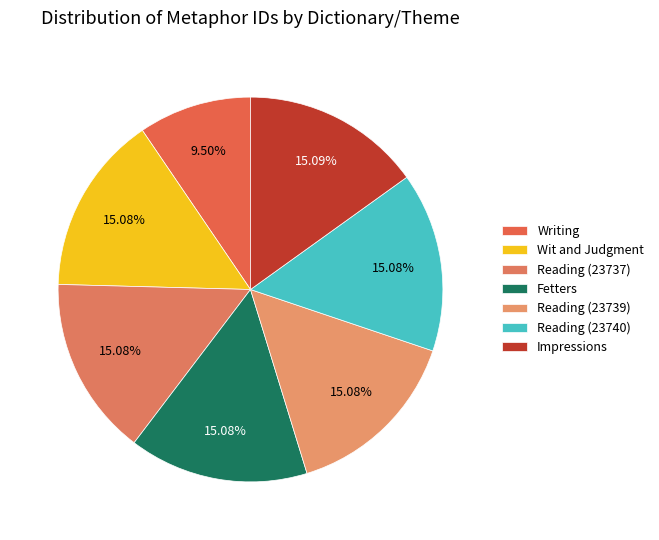

To the nearest percent, what percentage of the pie is Reading (23739)?

15%